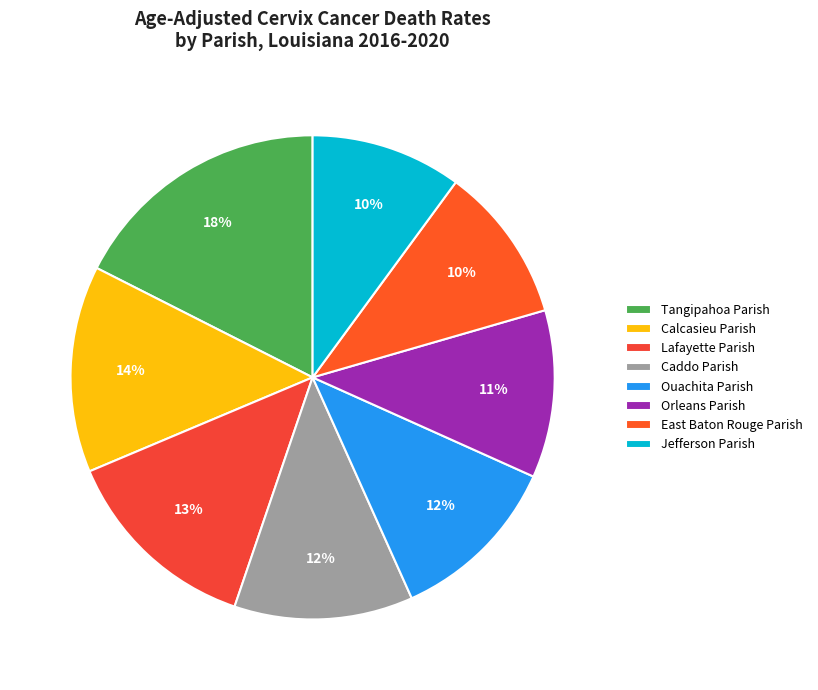

What percentage is the Tangipahoa Parish slice, to the nearest percent?

18%